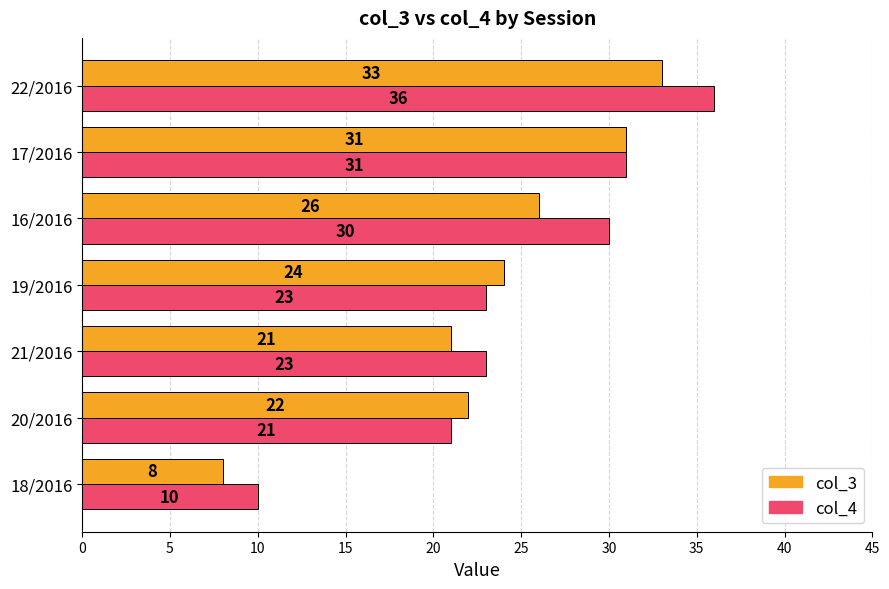

What is the average value of the col_3 series?

24